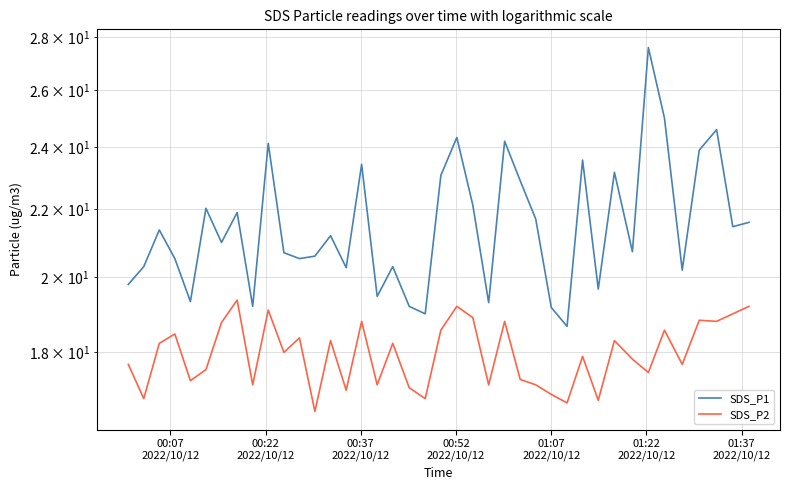

Which series has the largest total across all categories?

SDS_P1